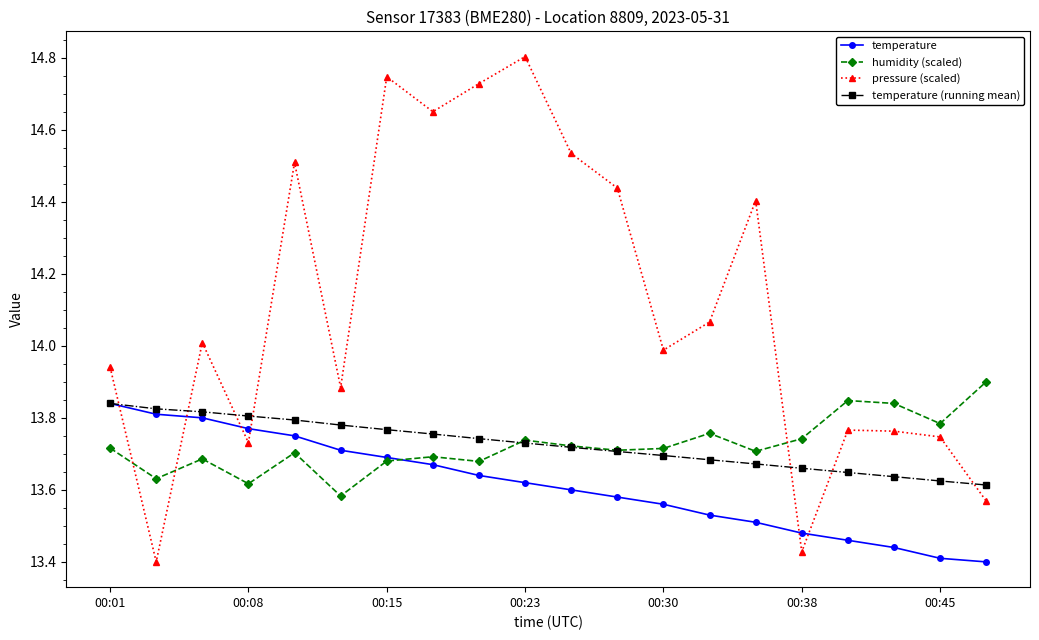

At how many categories does at least one series exceed 13?

20